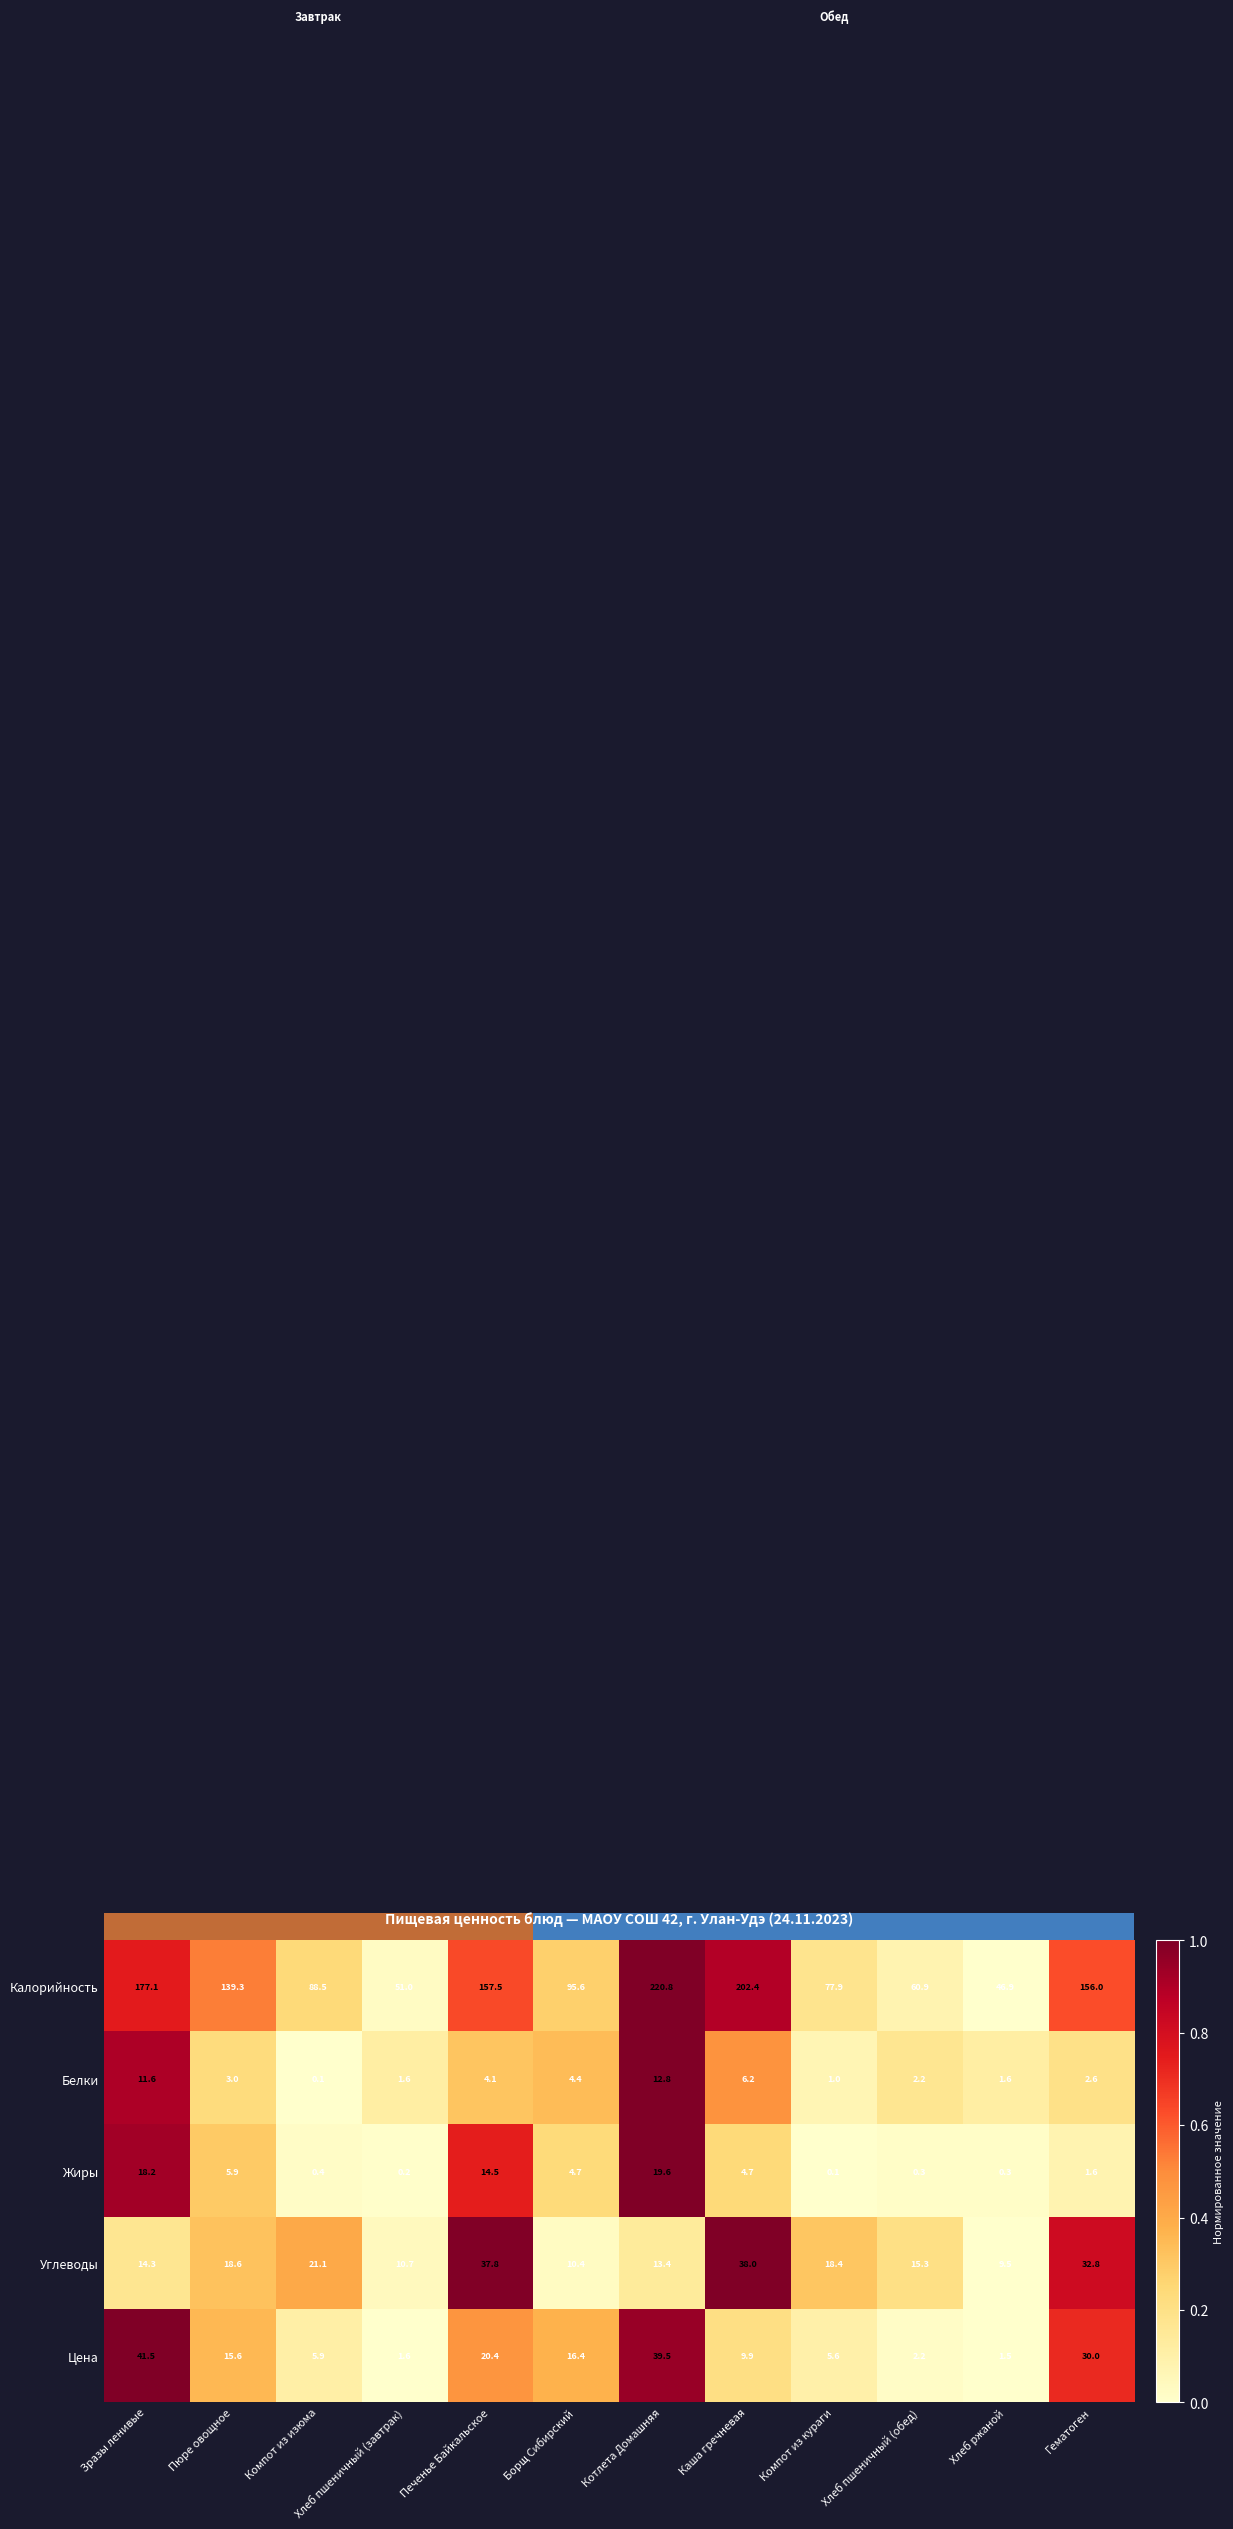

Read the Жиры value at Компот из изюма.

0.4